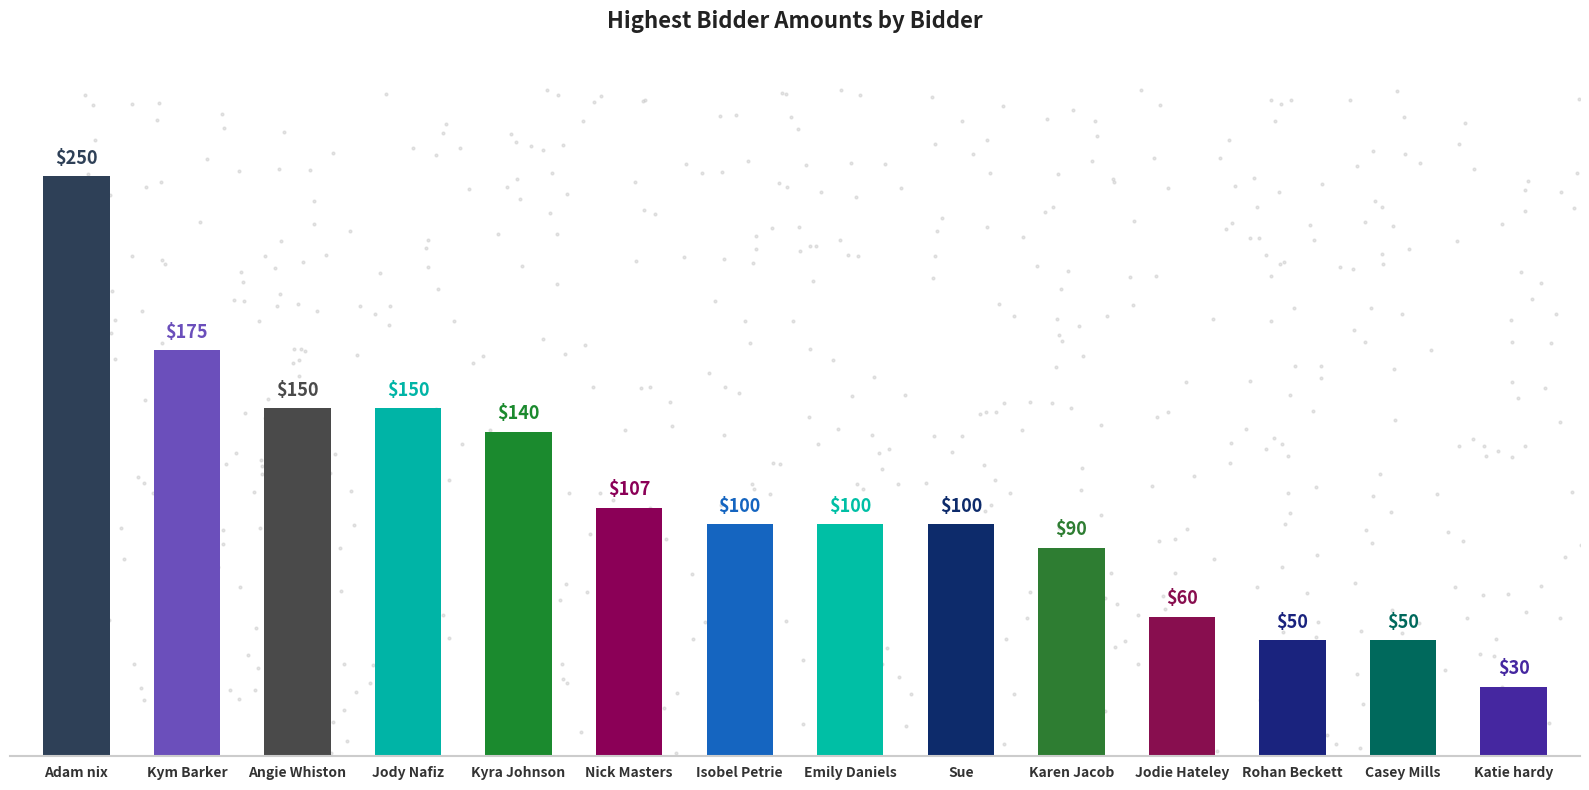

What is the ratio of the value at Angie Whiston to the value at Adam nix?

0.6